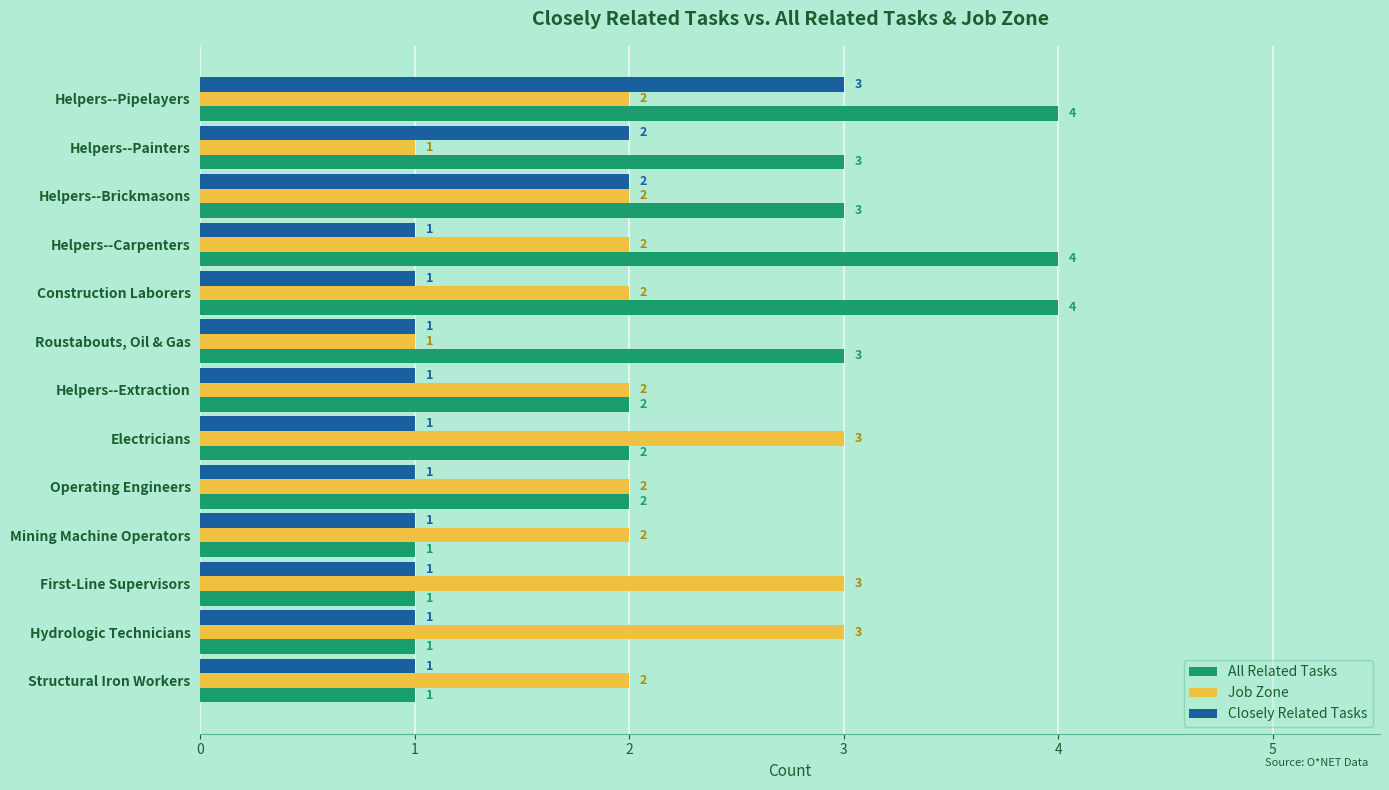

How many values in the Job Zone series are below 2?

2